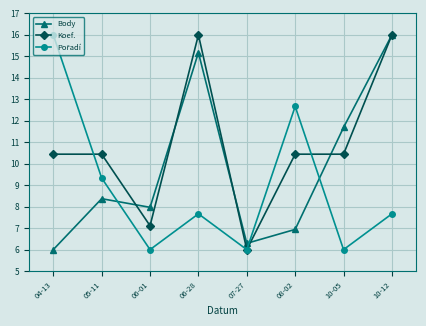

The value of Body at 05-11 is 8.4. True or false?

True